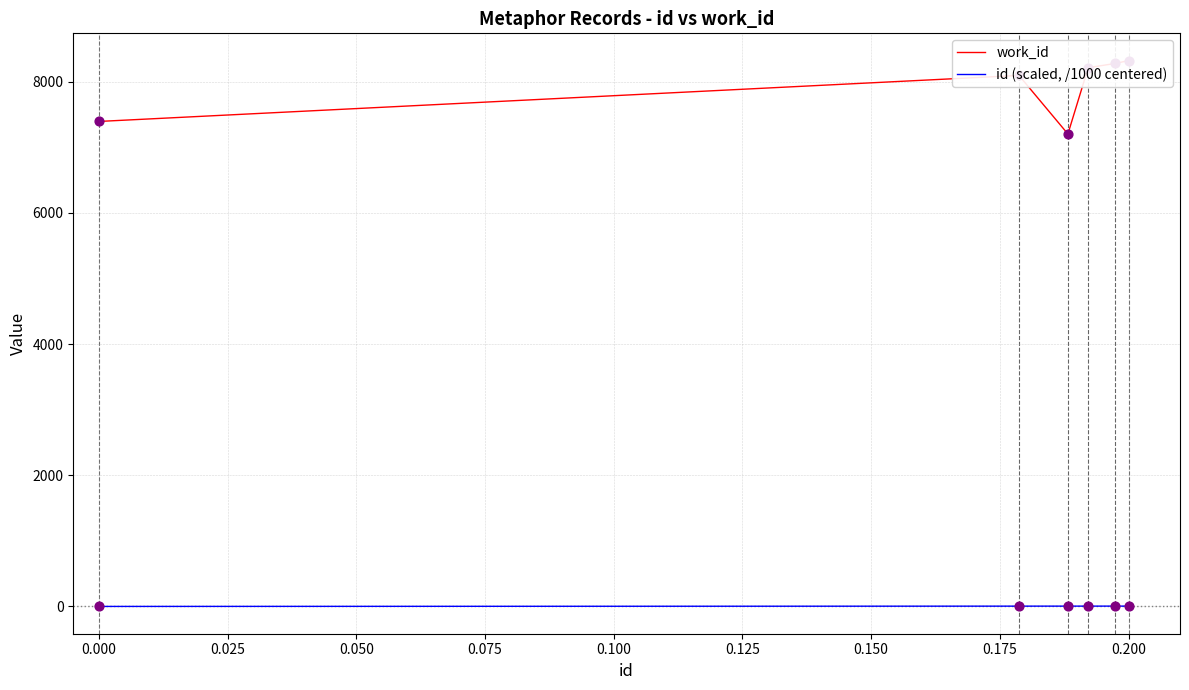

Which series contains the lowest Y value?

id (scaled, /1000 centered)